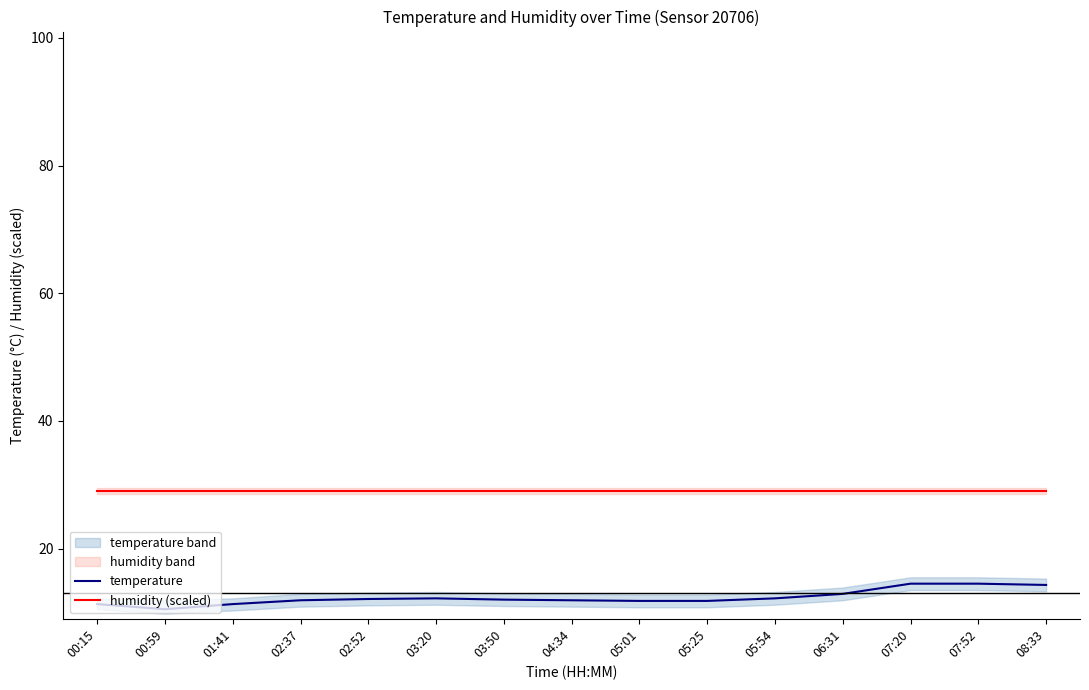

Rank the categories by temperature value from highest to lowest.

07:20, 07:52, 08:33, 06:31, 03:20, 05:54, 02:52, 03:50, 02:37, 04:34, 05:01, 05:25, 00:15, 01:41, 00:59